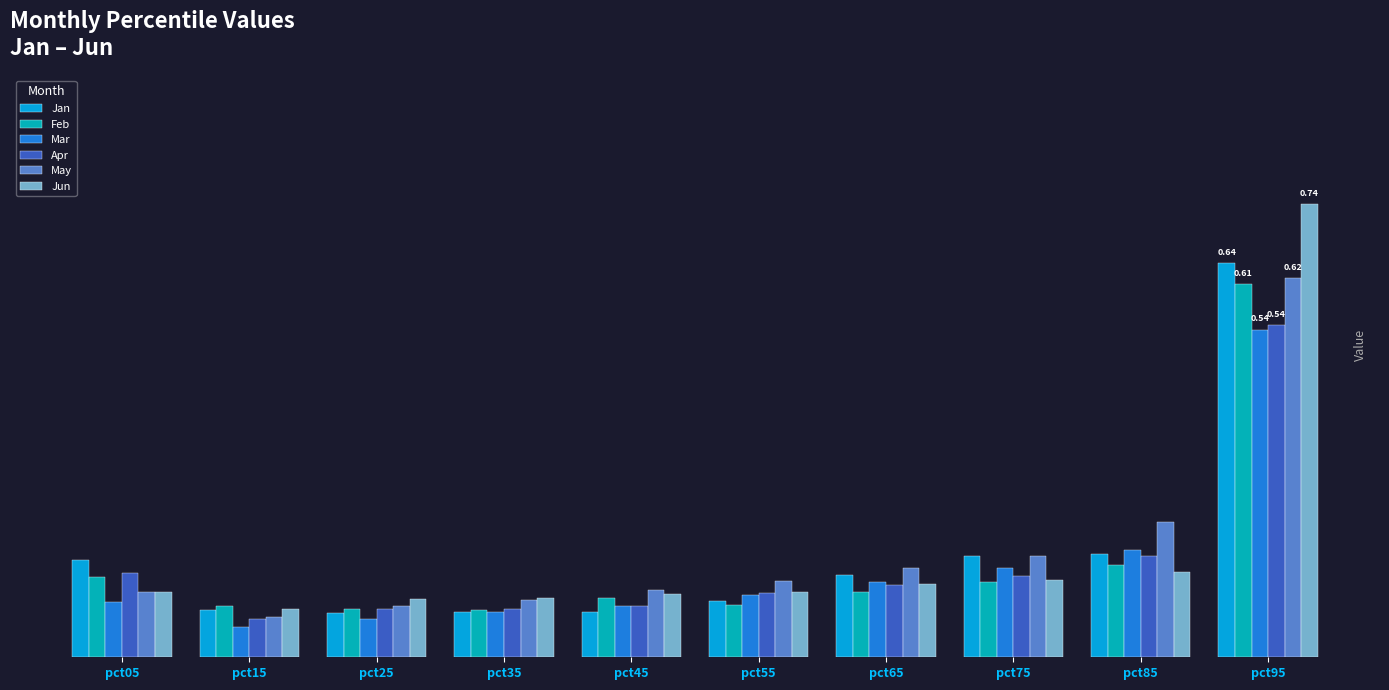

What is the highest value of the Jun series?

0.7